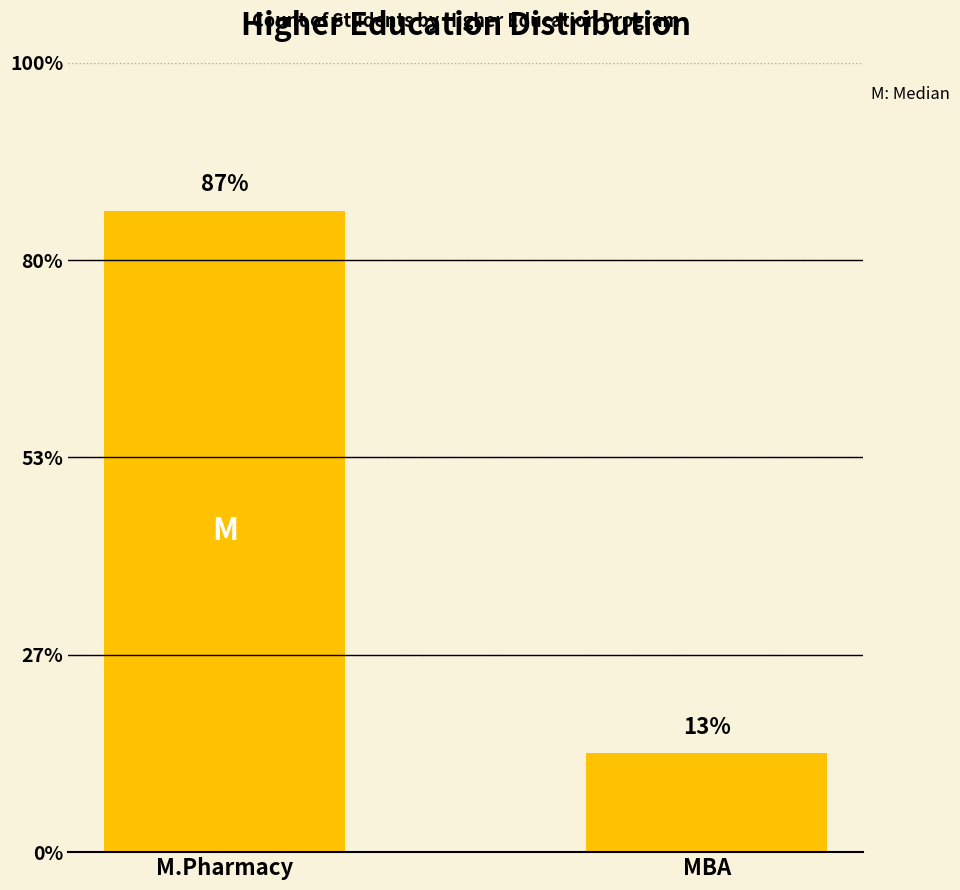

List the labels in order of value, smallest first.

MBA, M.Pharmacy